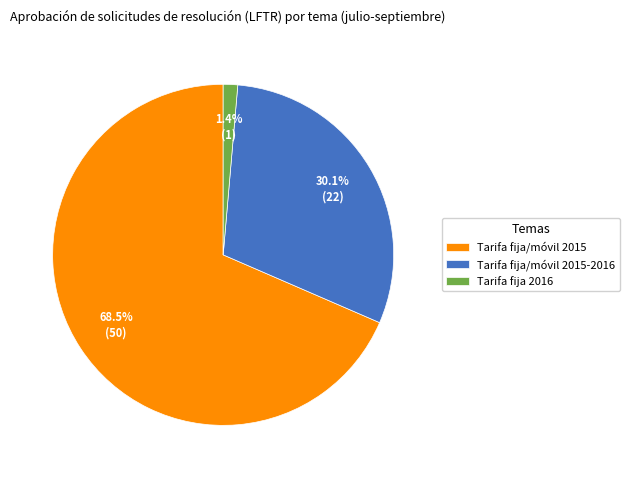

Is the sum of Tarifa fija 2016 and Tarifa fija/móvil 2015-2016 greater than half?

No